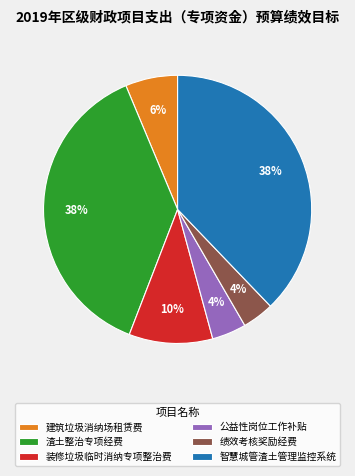

The 智慧城管渣土管理监控系统 slice represents 46% of the pie. True or false?

False